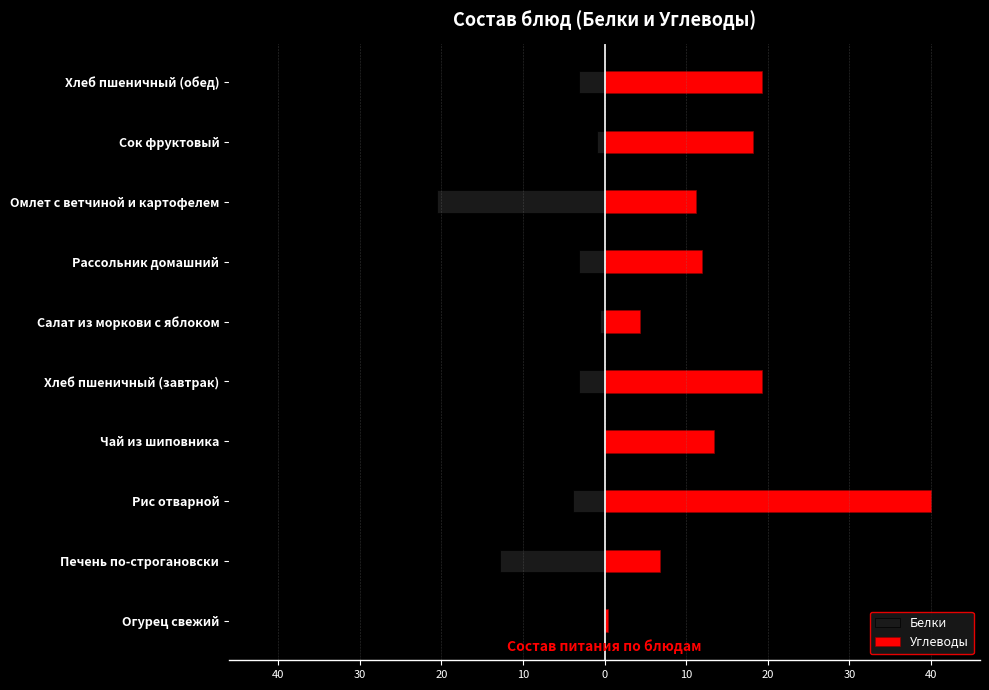

What is the difference between the second highest and minimum values in the Углеводы series?

18.9